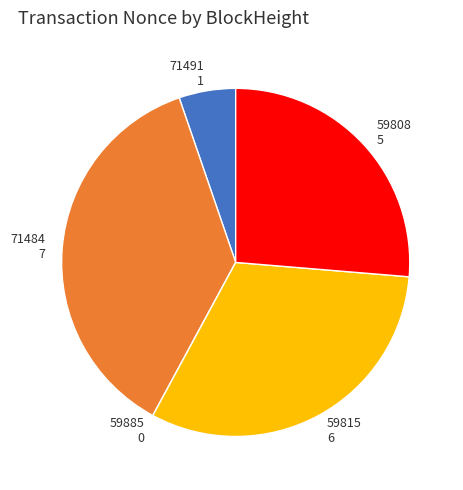

Which has a higher value, 59815 or 71491?

59815